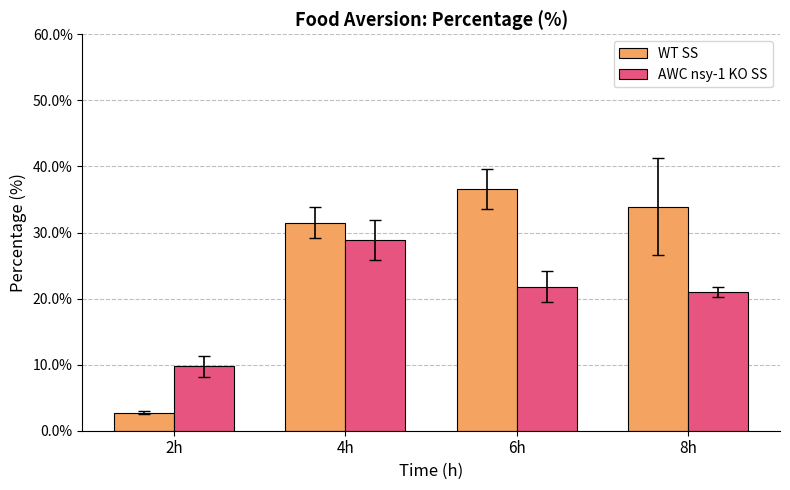

Between 2h and 4h, which series saw the biggest shift?

WT SS